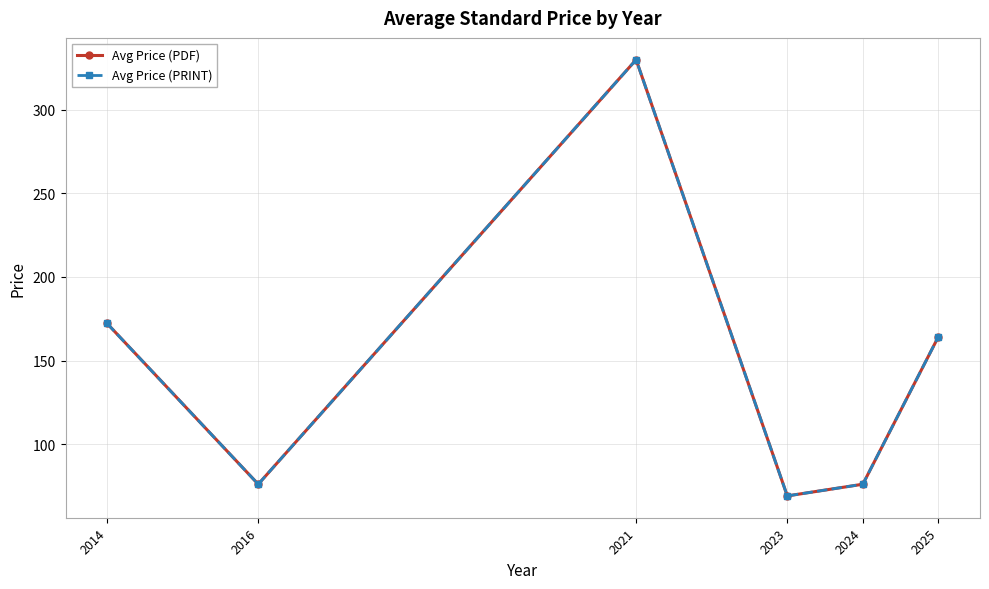

Is this an area chart (filled region under the line)?

No